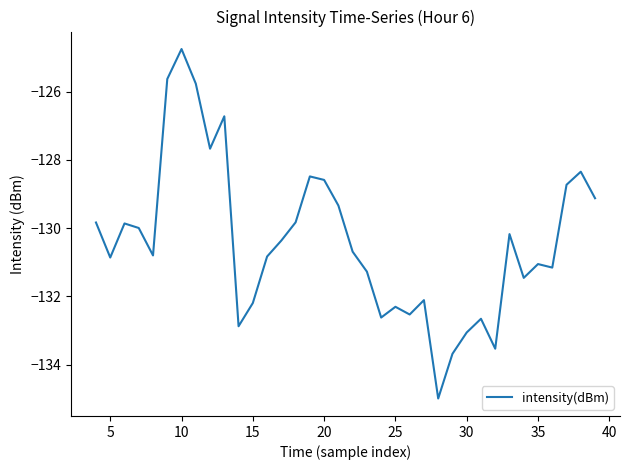

What is the minimum value shown in the chart?

-135.0